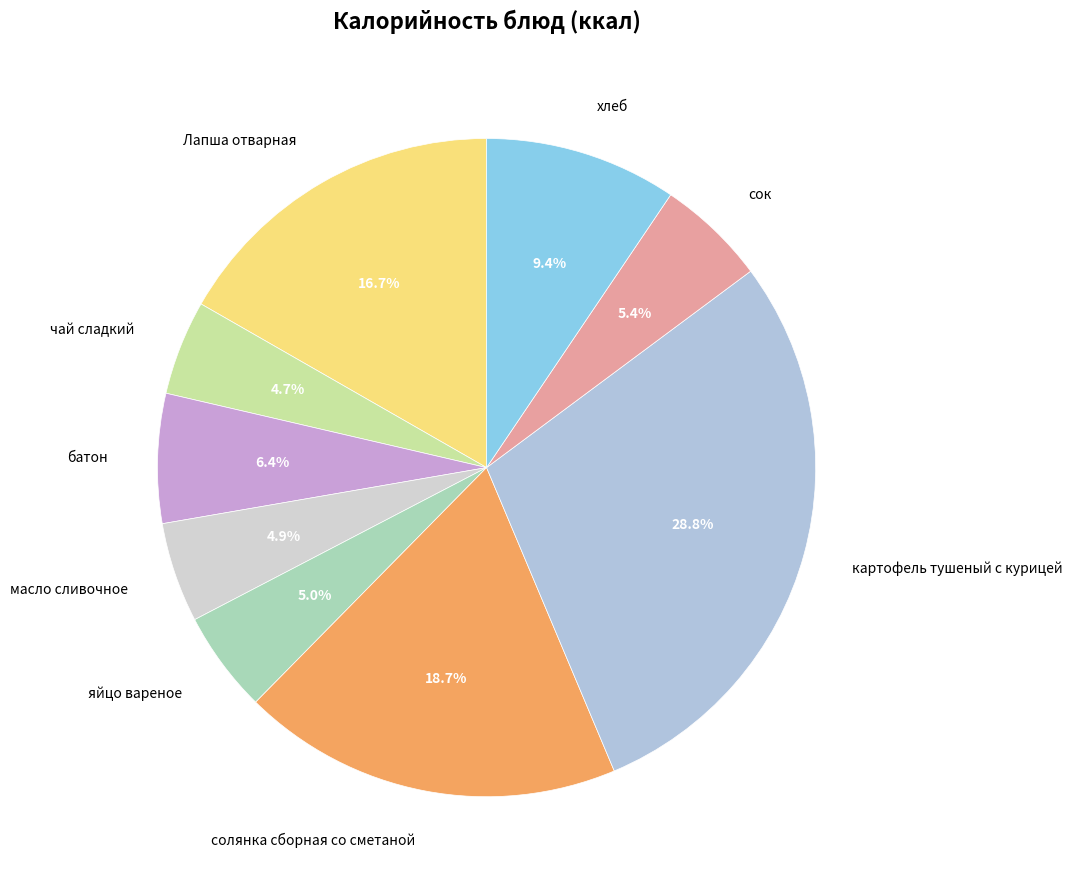

The солянка сборная со сметаной slice represents 13% of the pie. True or false?

False